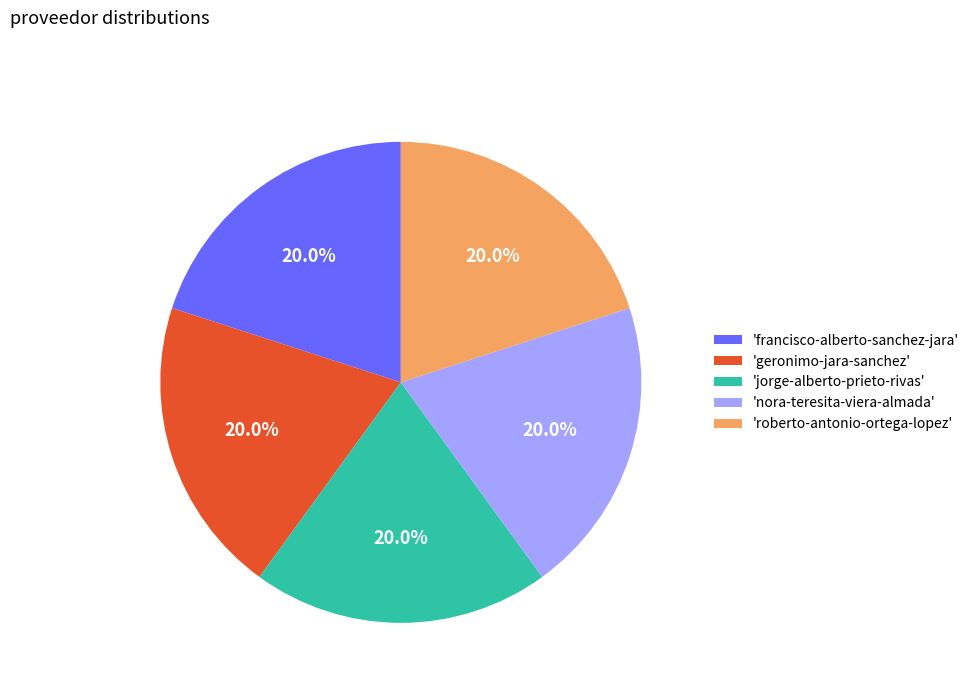

What percentage is NOT represented by 'francisco-alberto-sanchez-jara'?

80.0%